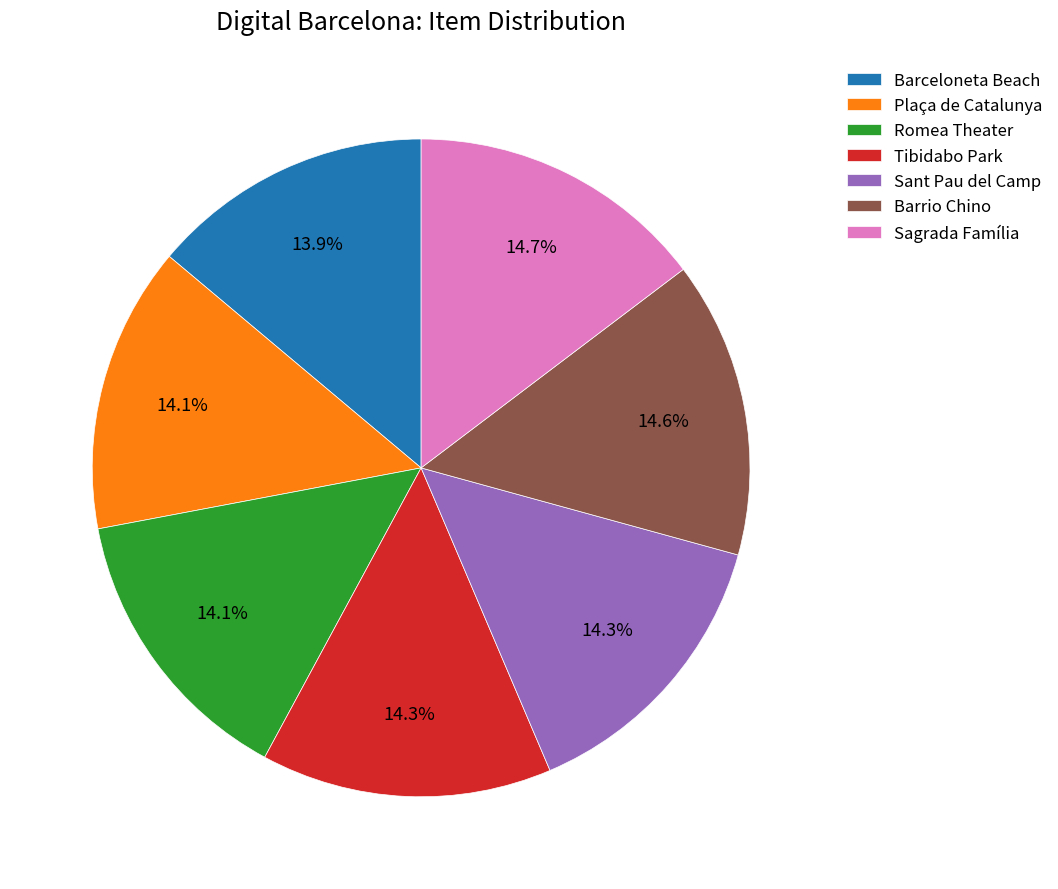

Approximately how many times larger is the value at Sant Pau del Camp compared to Sagrada Família?

1.0